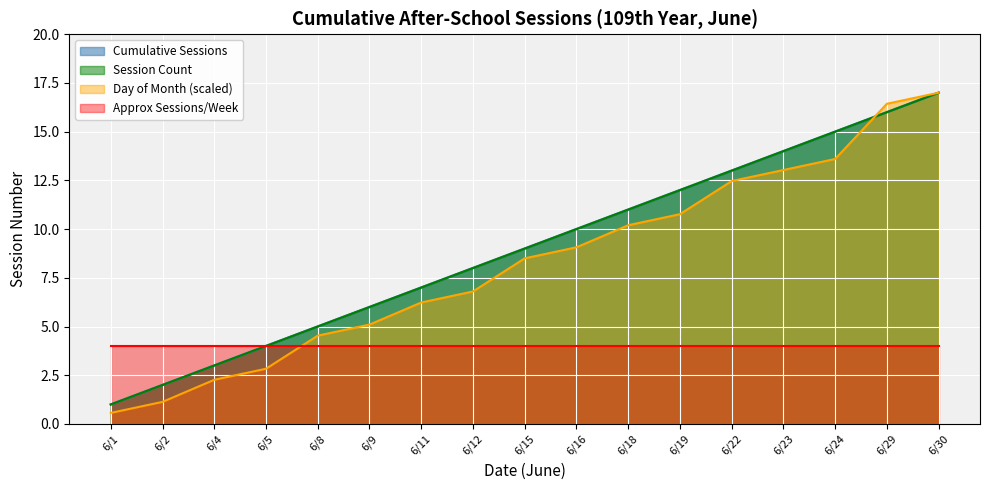

What is the minimum value shown in the chart?

0.6